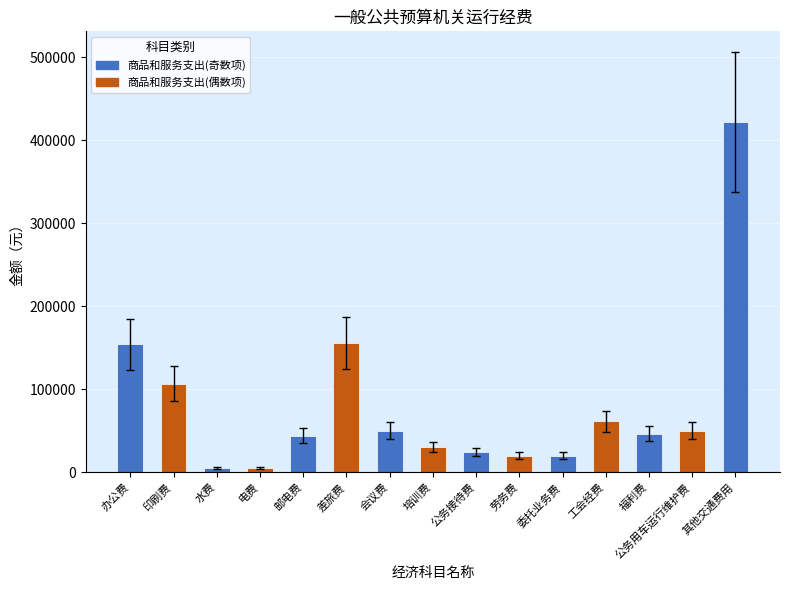

Are the bars horizontal?

No